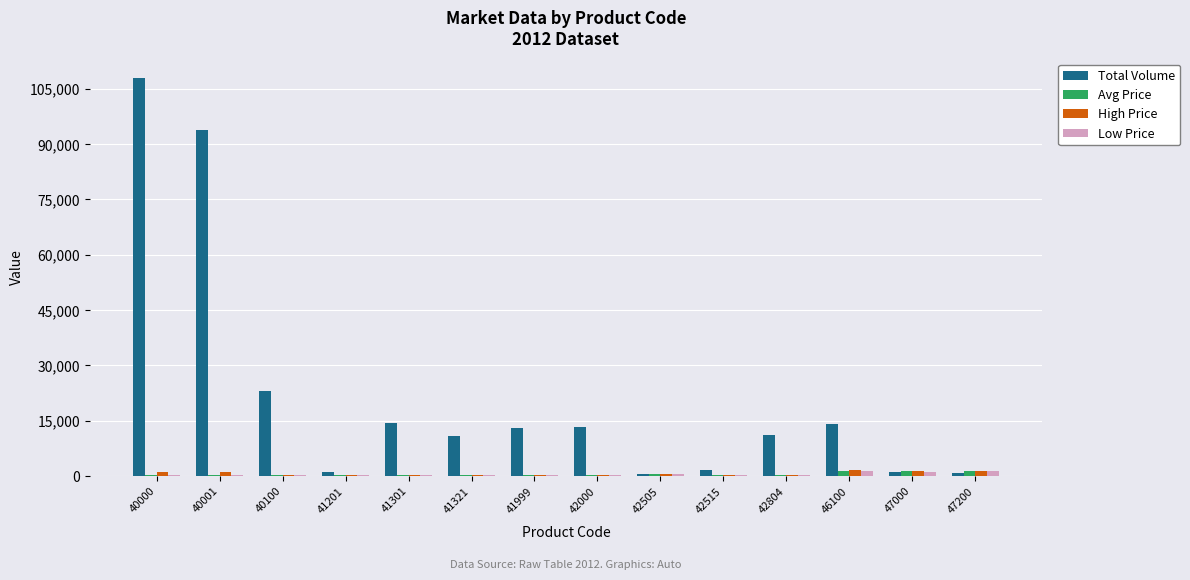

What are all the series names shown in the legend?

Total Volume, Avg Price, High Price, Low Price